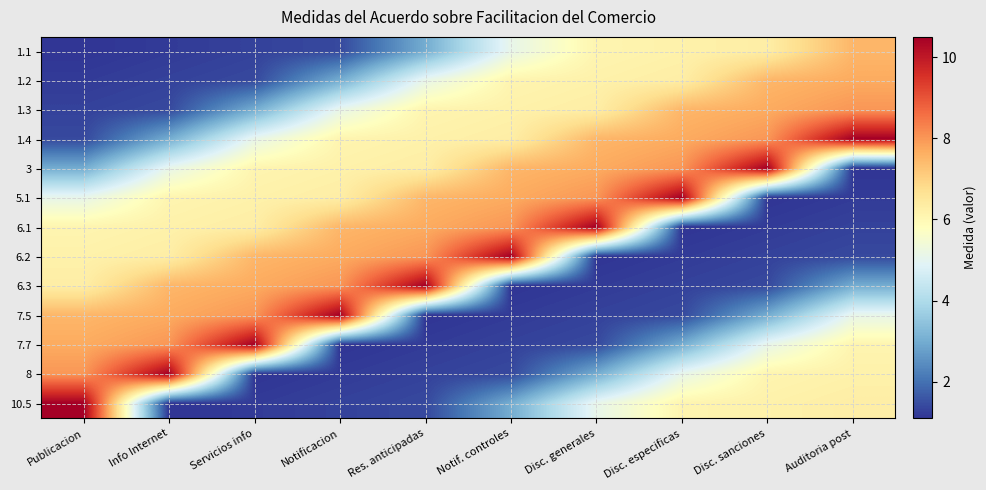

What is the total value across all series at Disc. generales?

65.4